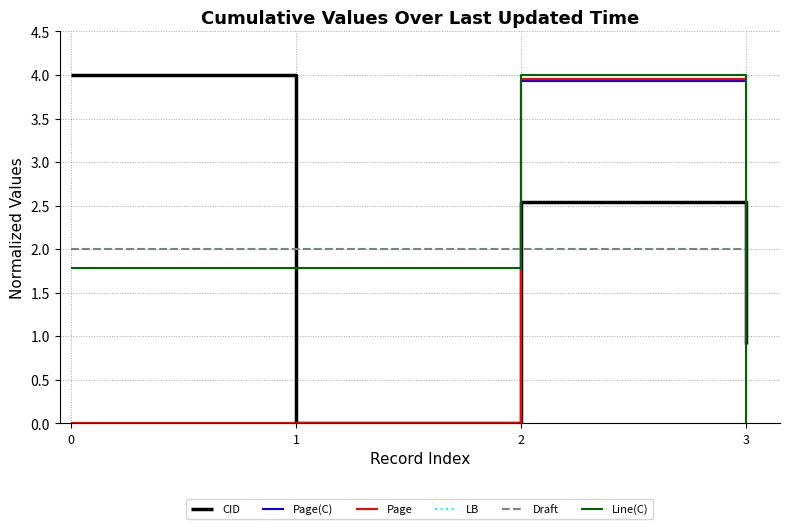

What is the sum of the LB values at 3 and 2?

4.0